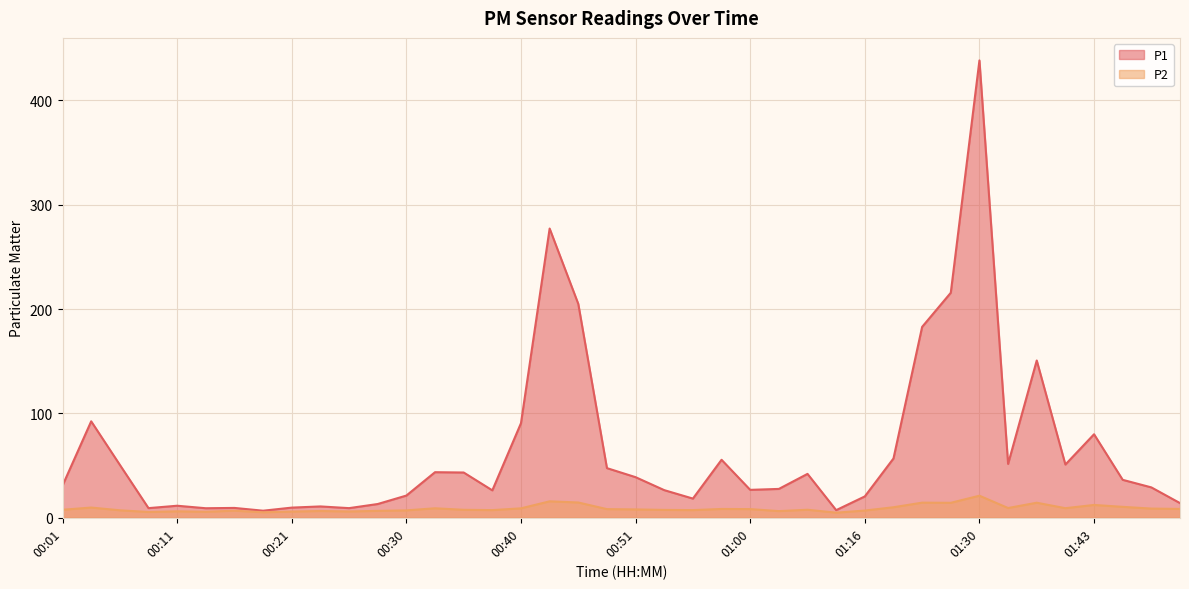

At which label does P1 reach its minimum?

00:18